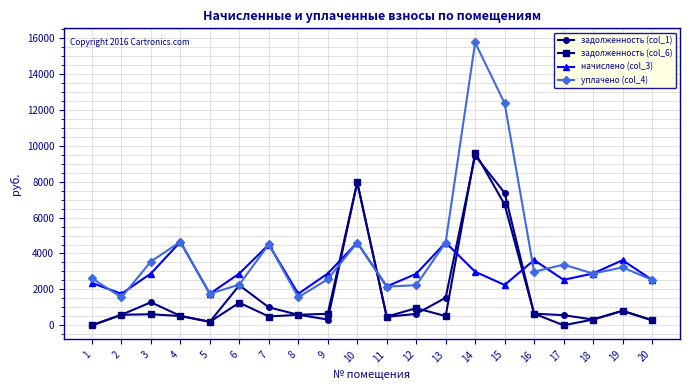

Is the value of задолженность (col_1) at 13 greater than the value of задолженность (col_6) at 10?

No